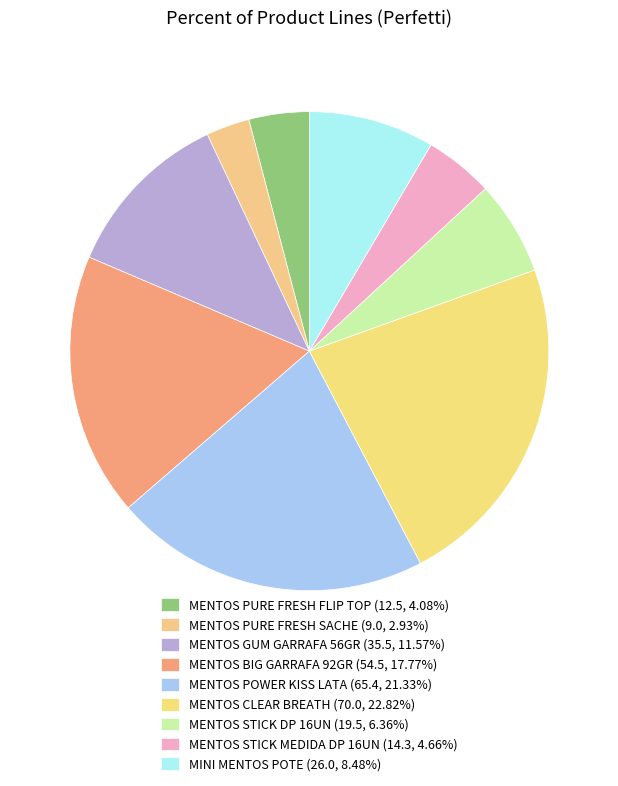

Count the number of slices in the pie.

9